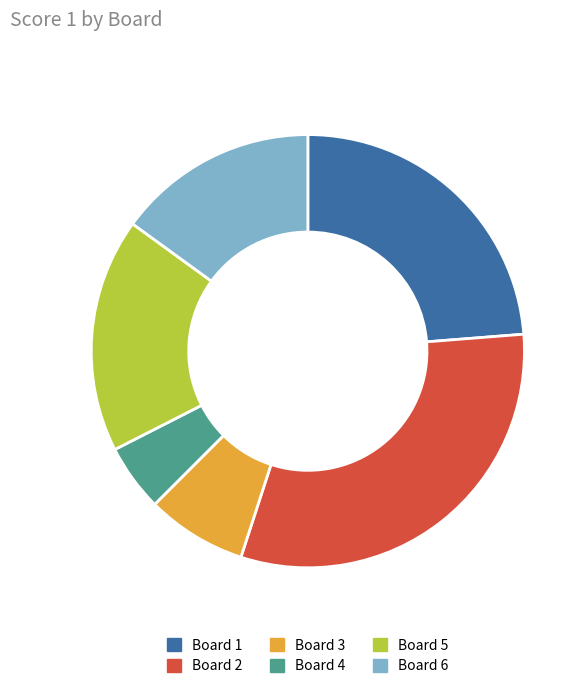

What is the ratio of the value at Board 2 to the value at Board 3?

4.2